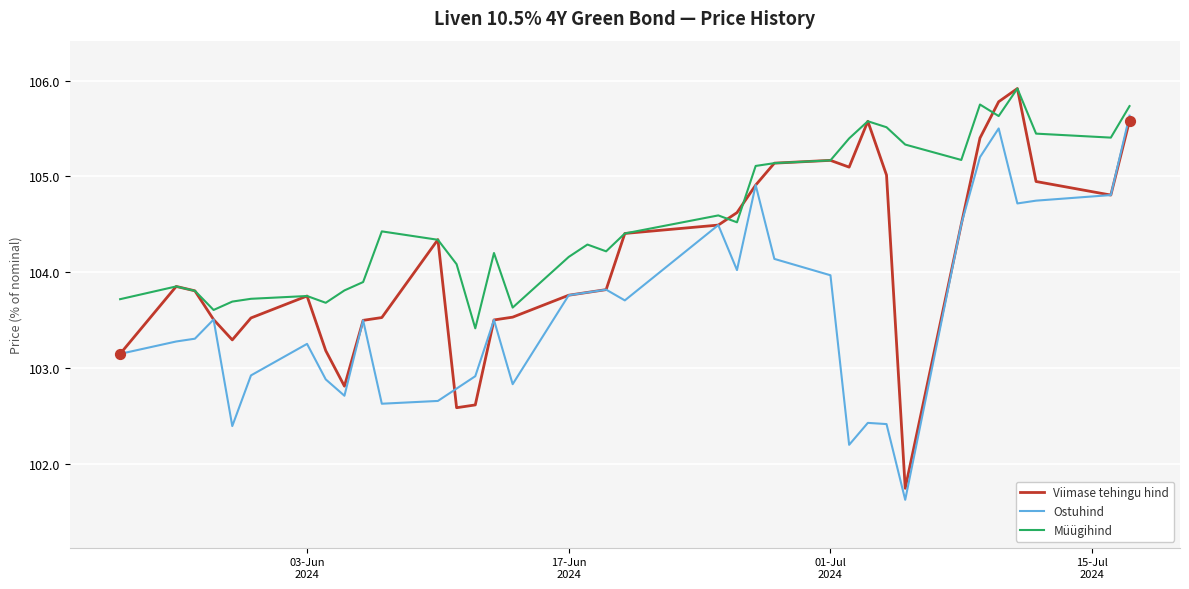

Which series has the largest total across all categories?

Müügihind